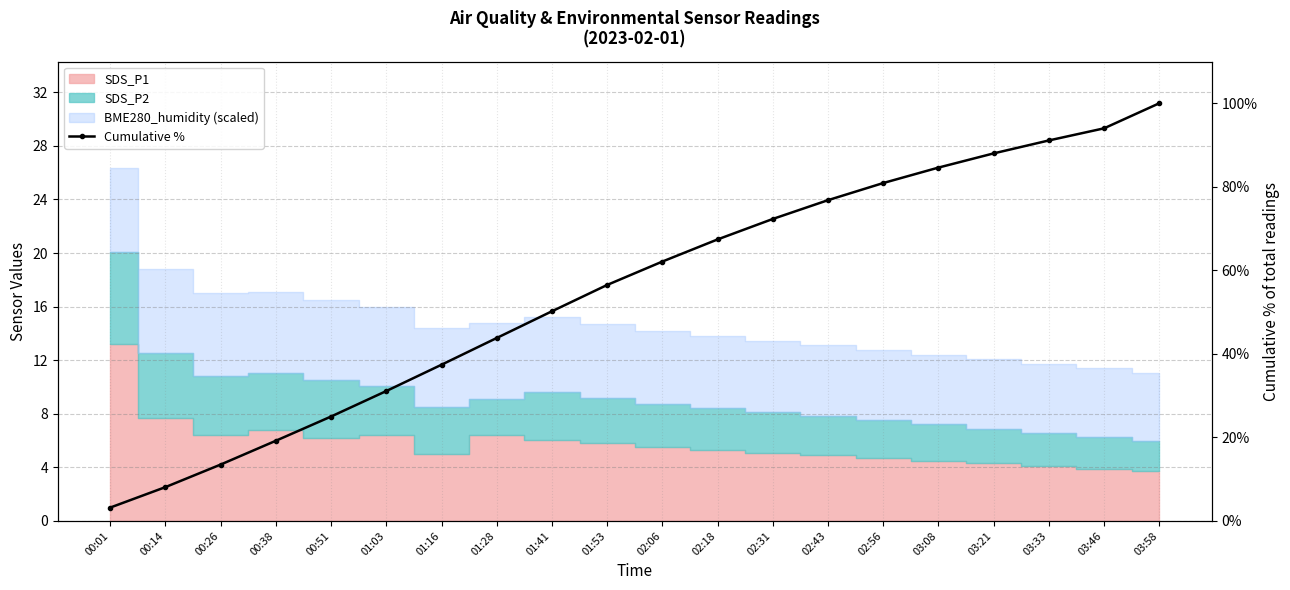

How many lines are shown in the chart?

1